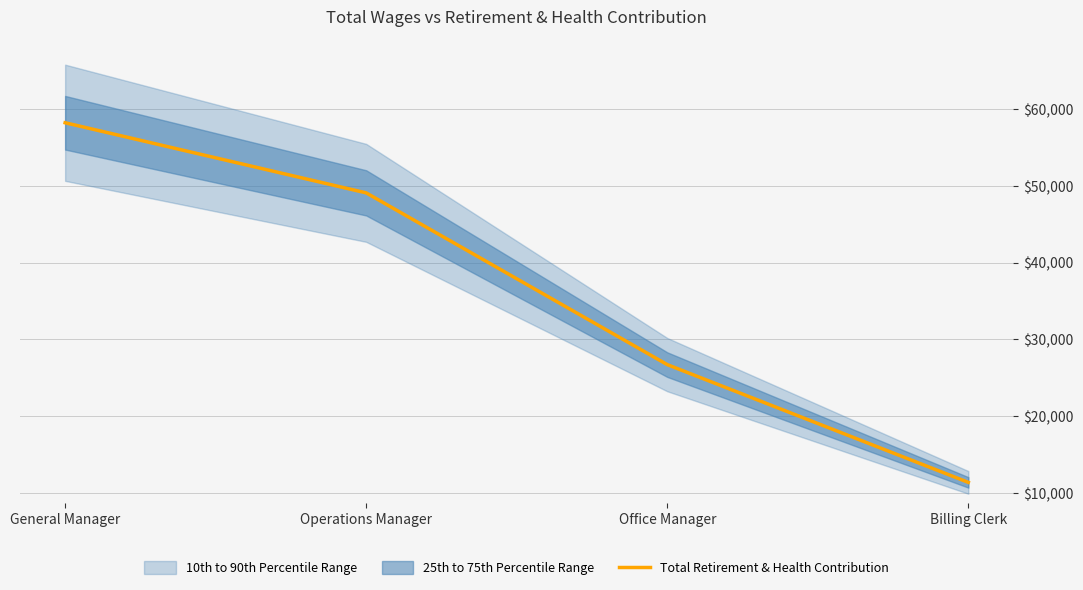

At which category does the chart reach its peak across all series?

General Manager